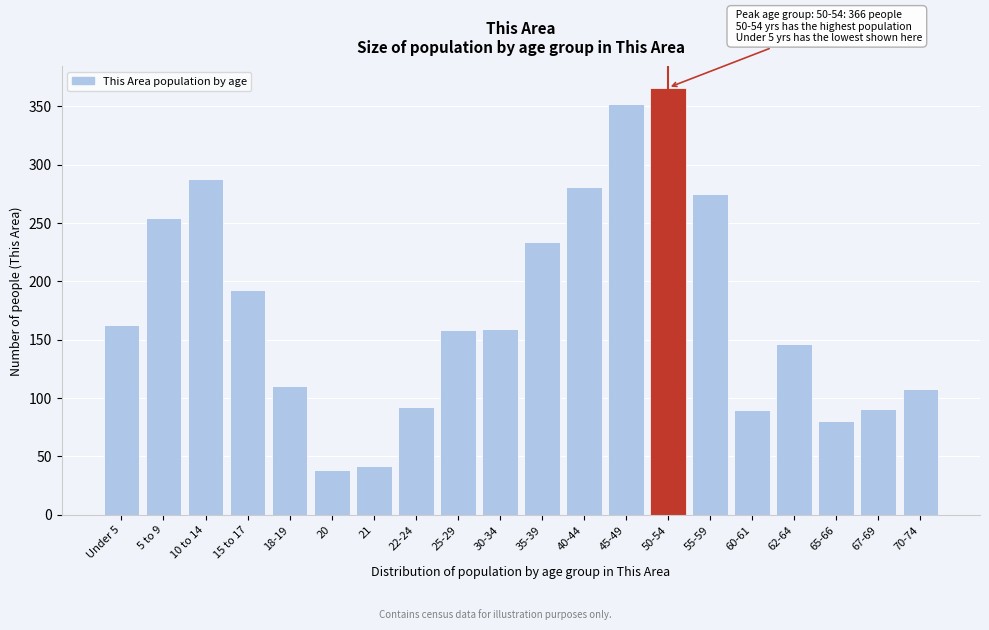

What is the change in value from 25-29 to 65-66?

-78